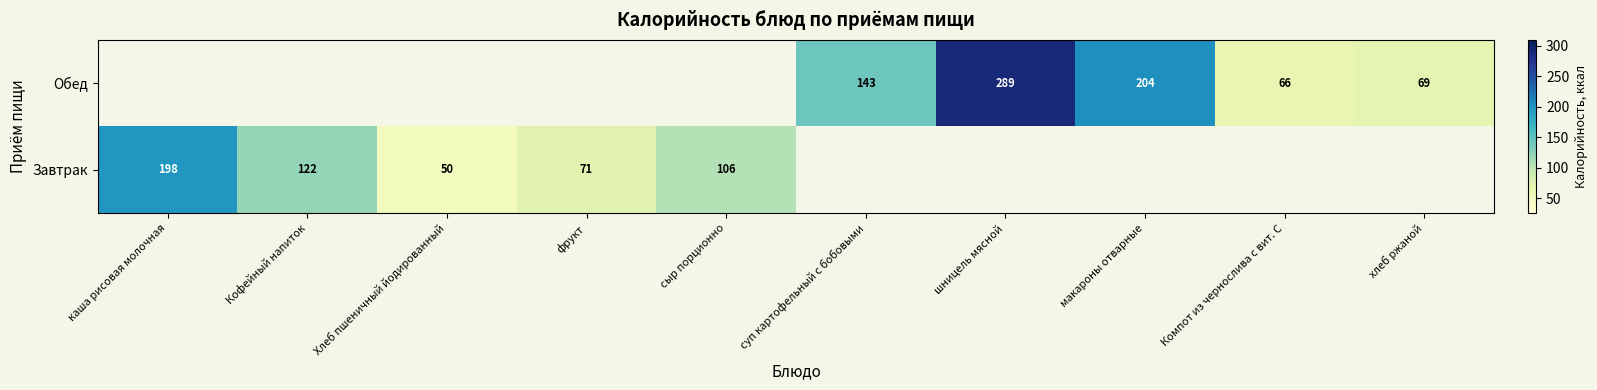

True or false: Обед has a value of 25 at Компот из чернослива с вит. С.

False